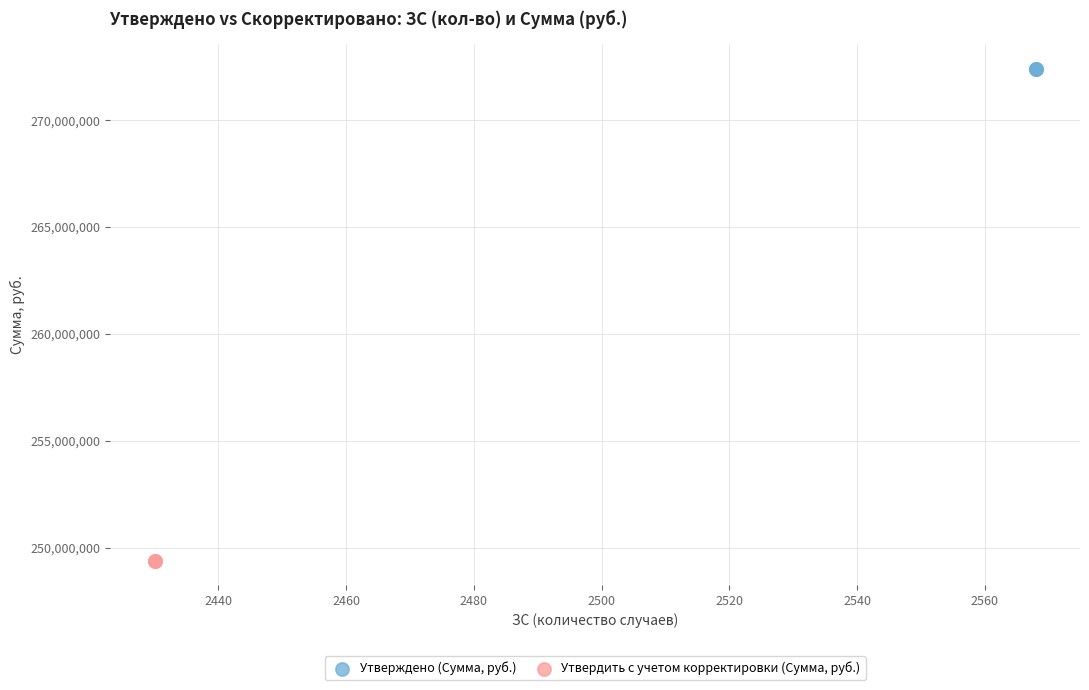

Which series contains the highest Y value?

Утверждено (Сумма, руб.)